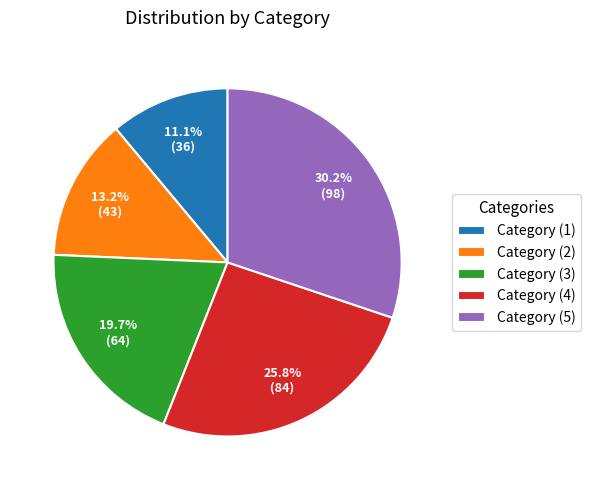

How many slices are in this pie chart?

5